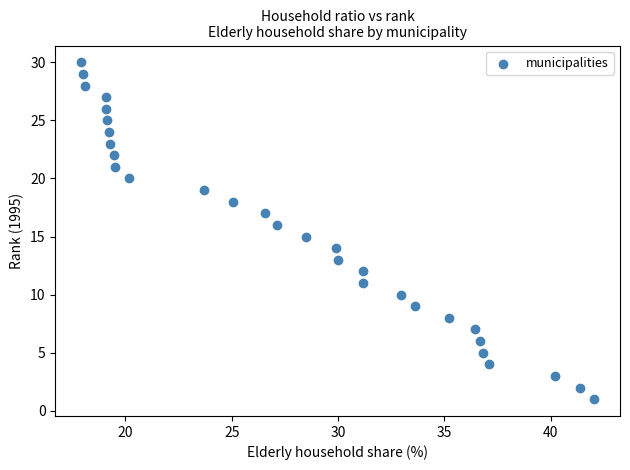

What is the range of Y values (max minus min)?

29